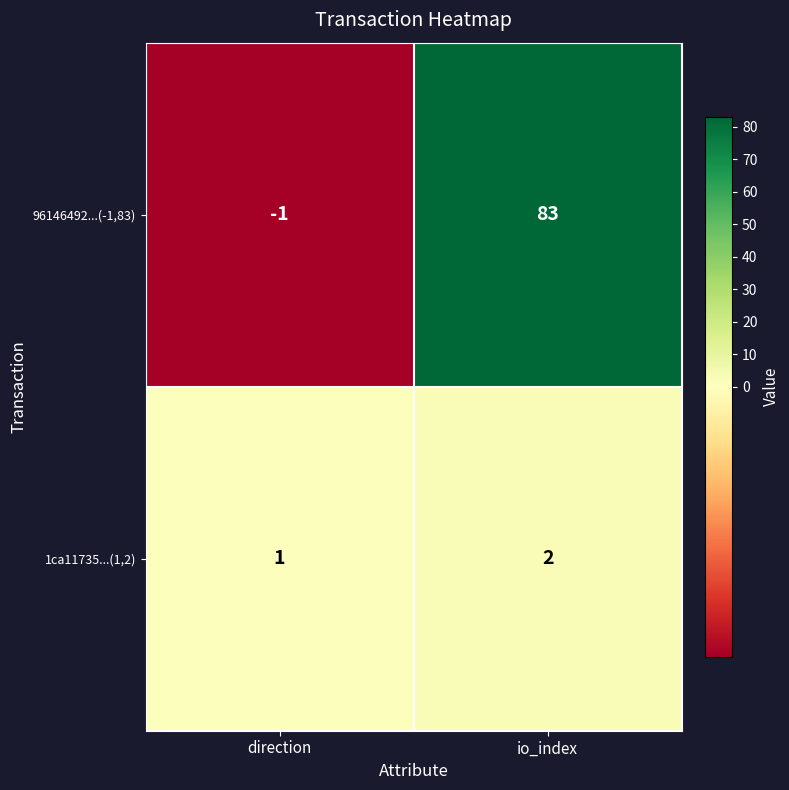

At which label does 96146492...(-1,83) reach its minimum?

direction